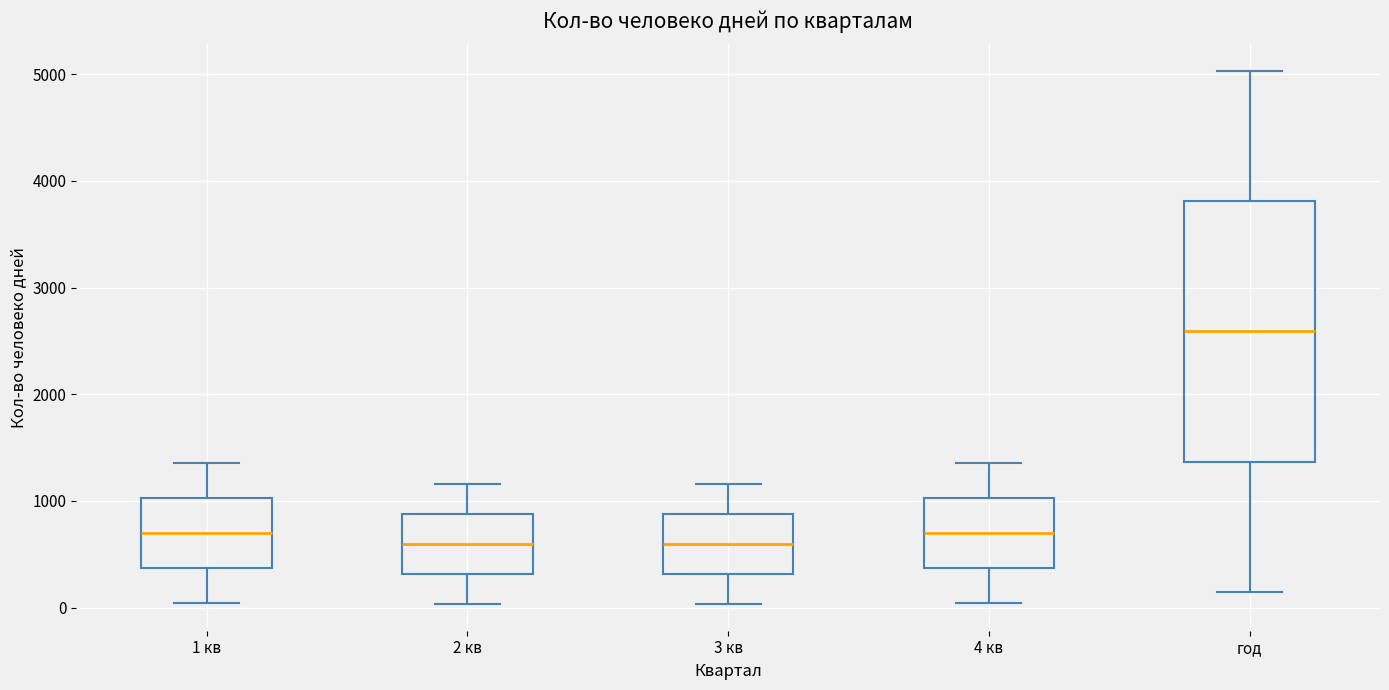

Where is the lower edge of the box for 2 кв on the y-axis? The values are not printed on the chart, so give them approximately, as read against the axis.

300